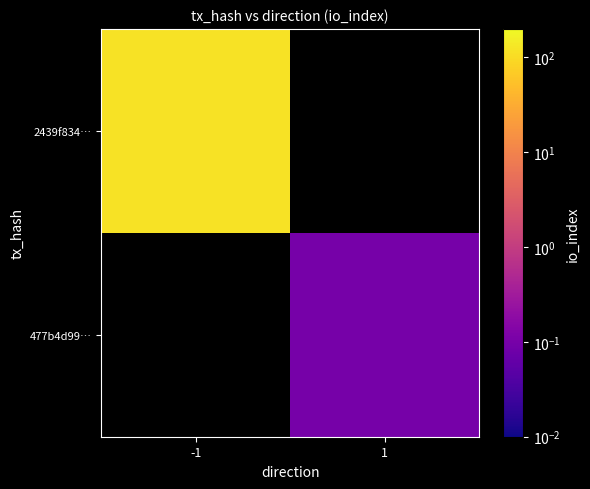

The 477b4d99… series shows 0.0 at 1. True or false?

False